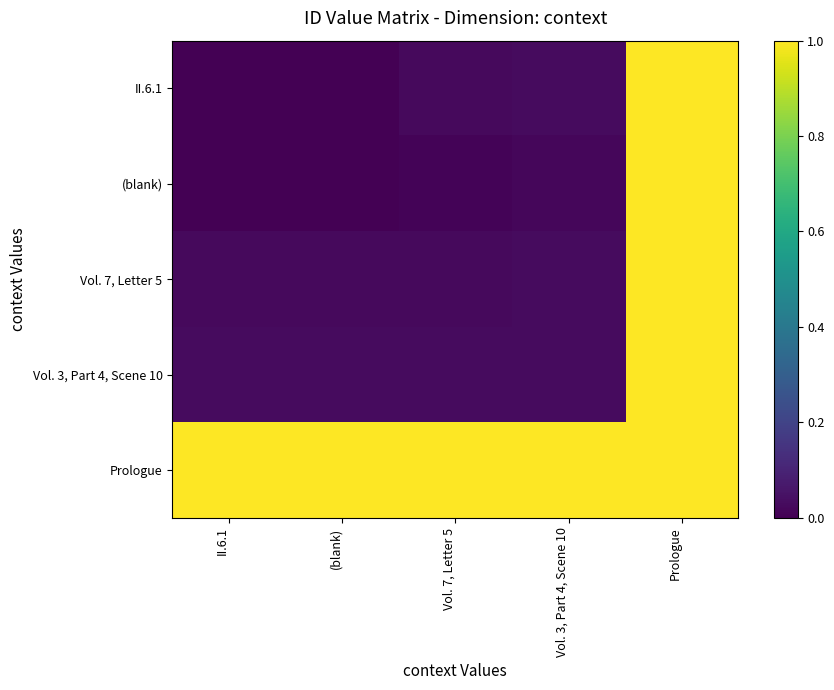

At which category is the sum across all series the highest?

Prologue